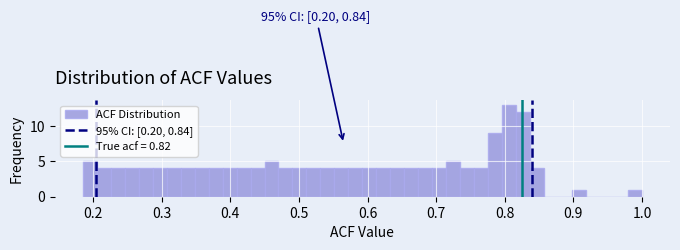

Around what value on the x-axis is the tallest bar? Give the approximate position of its centre, as read against the axis.

0.81